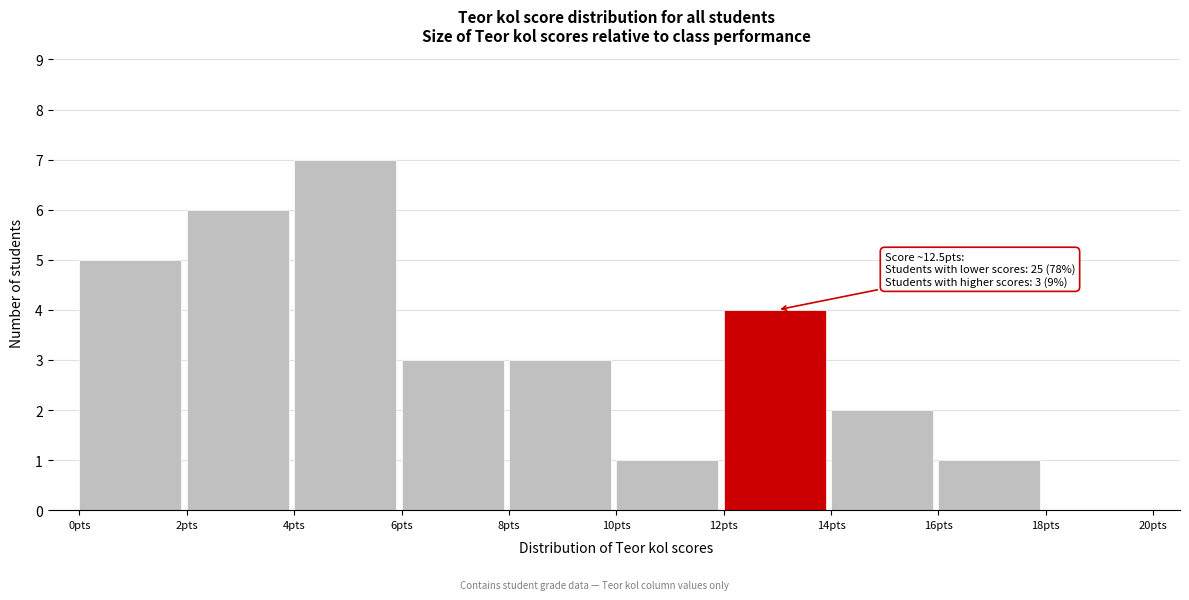

Which range on the x-axis has the tallest bar?

4 to 6